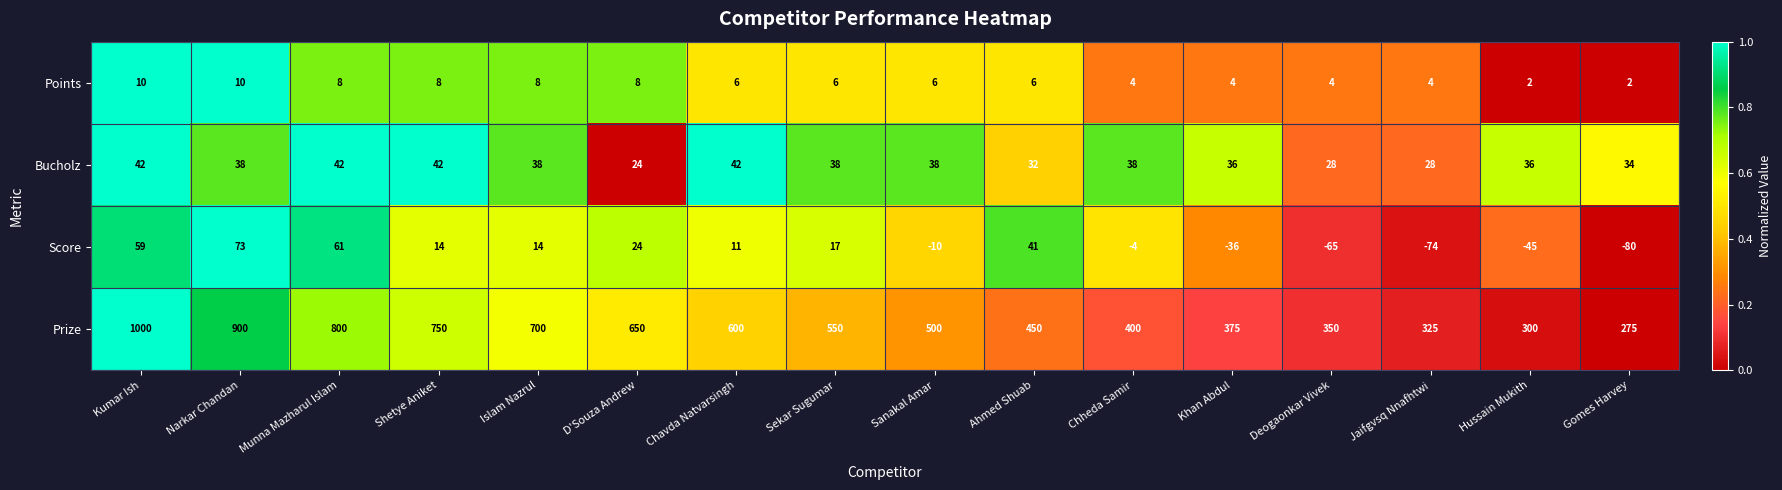

Which series changed the most between D'Souza Andrew and Sekar Sugumar?

Prize